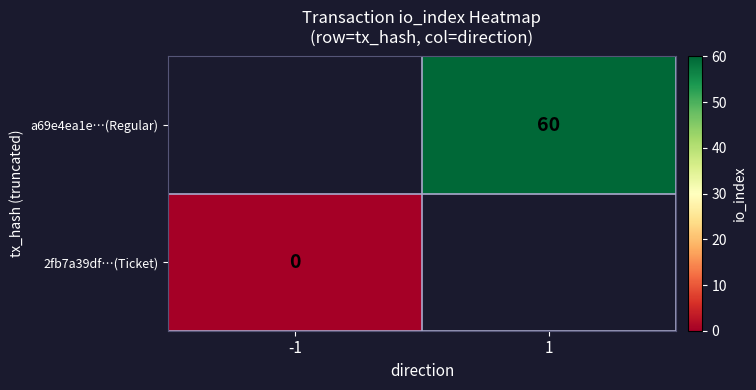

At how many categories does at least one series exceed 44?

1